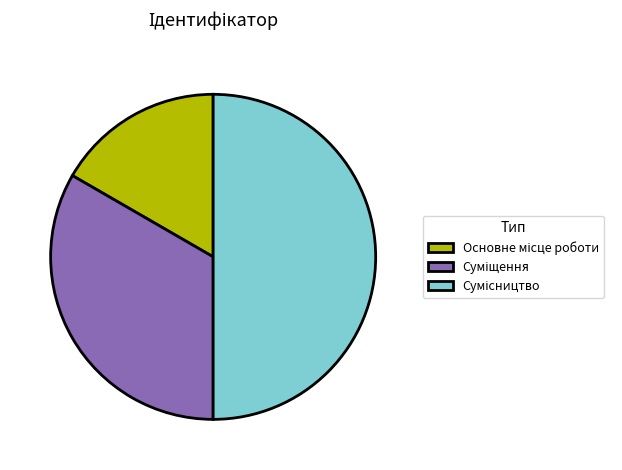

Count the number of slices in the pie.

3